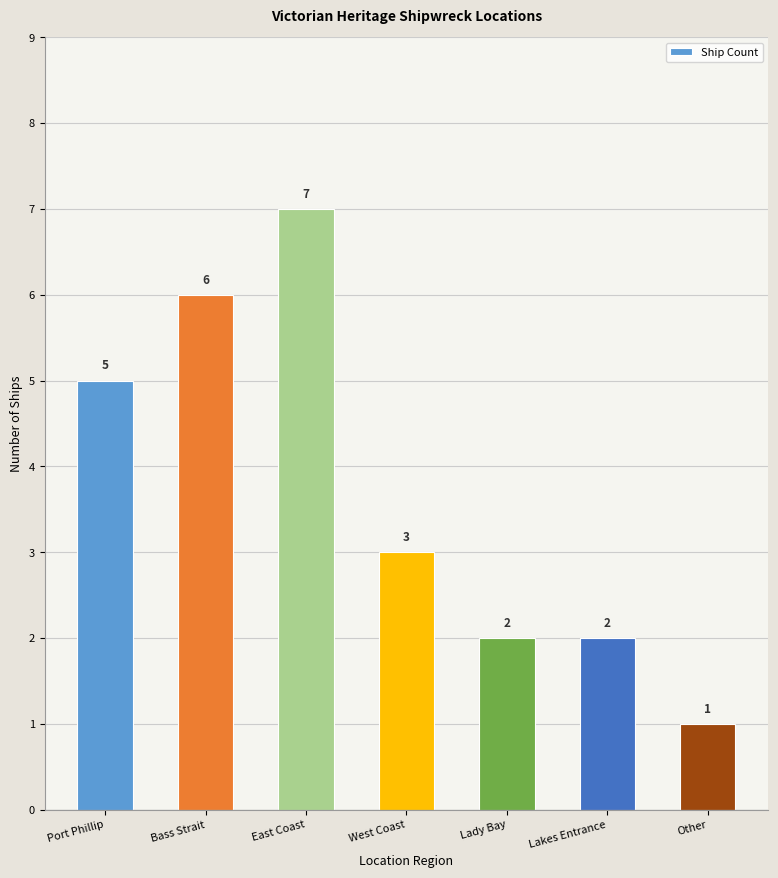

Does the chart contain any negative values?

No